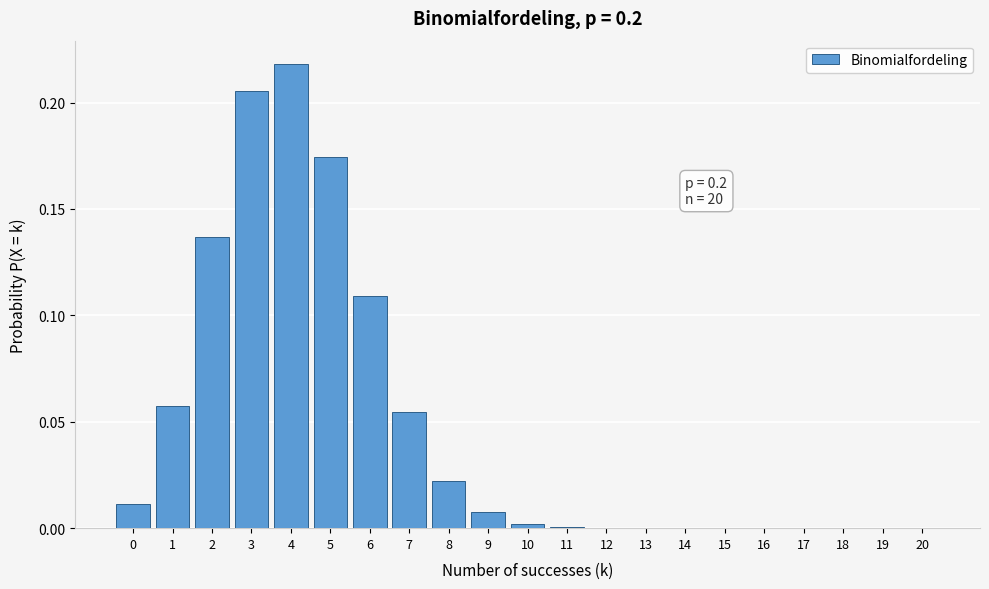

What is the sum of all values?

1.0